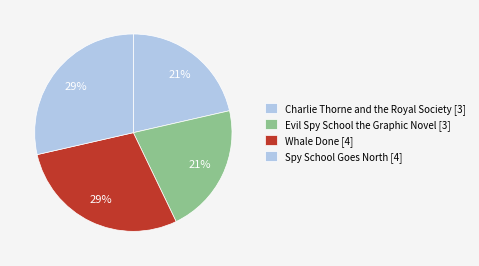

Count the number of slices in the pie.

4